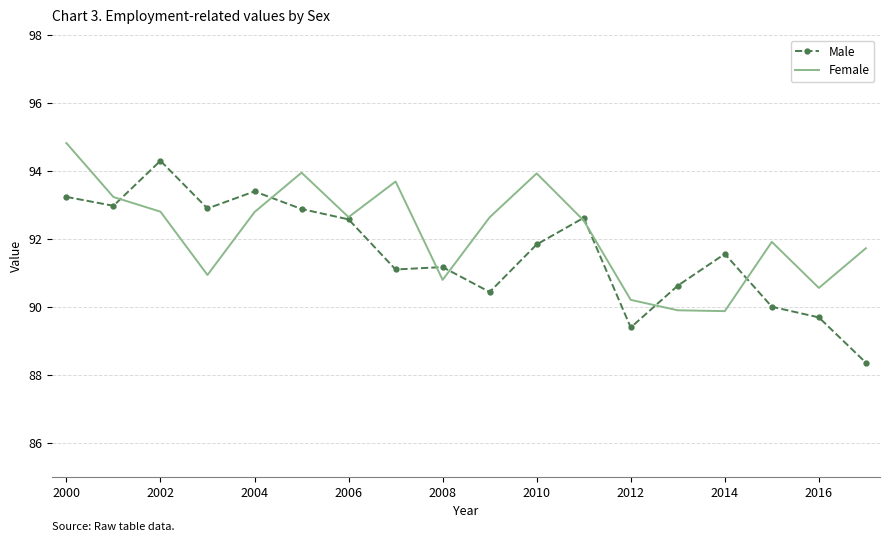

List the series in order of their peak value, highest first.

Female, Male